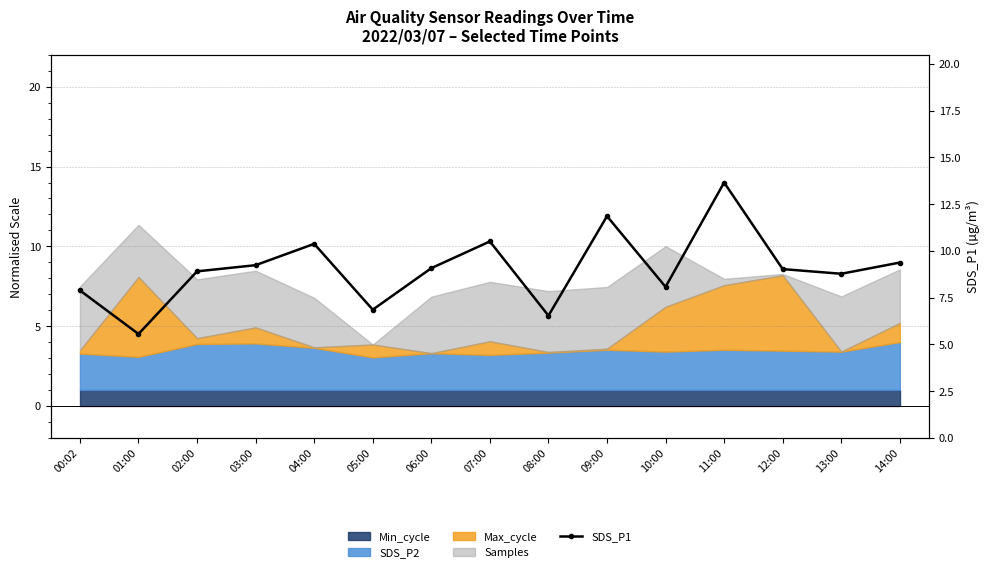

List the labels in order of value, smallest first.

01:00, 08:00, 05:00, 00:02, 10:00, 13:00, 02:00, 12:00, 06:00, 03:00, 14:00, 04:00, 07:00, 09:00, 11:00